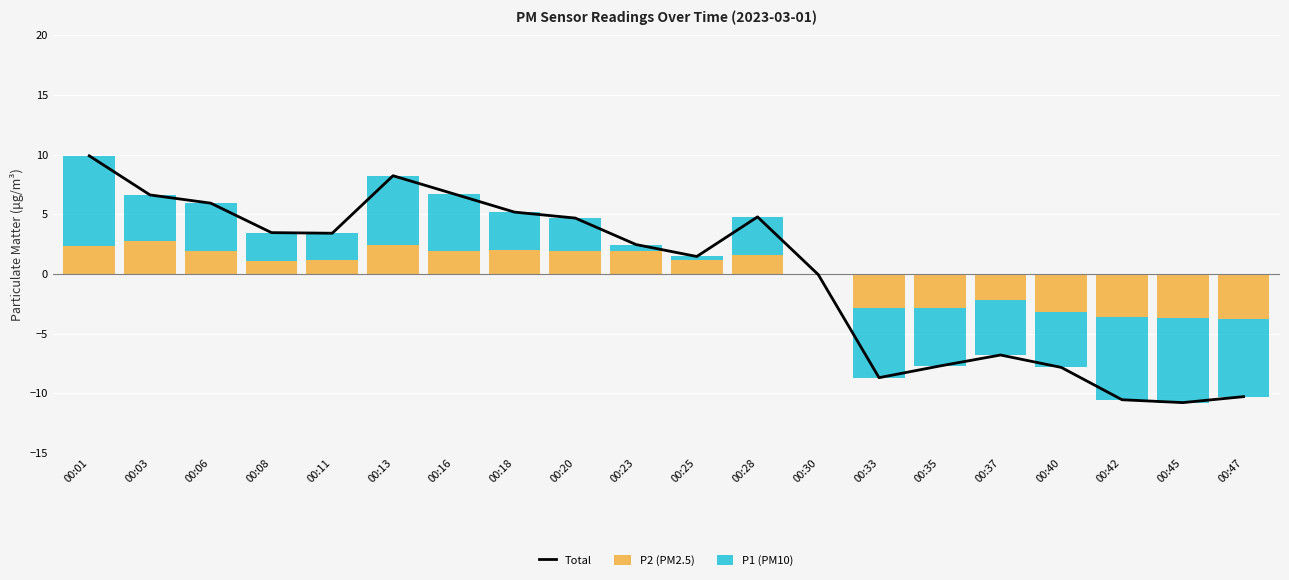

The value of Total at 00:08 is 1.1. True or false?

False